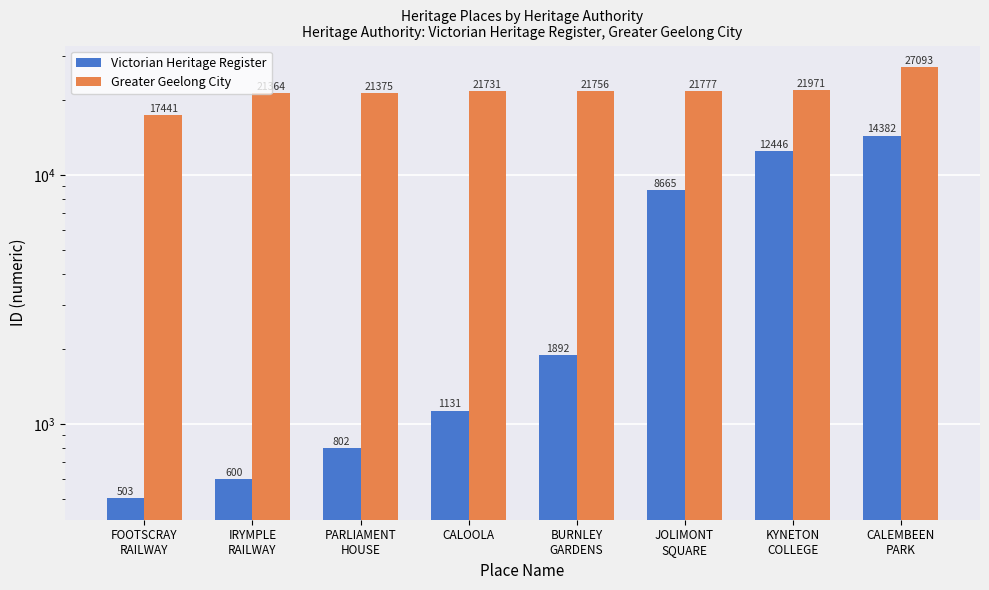

The value of Greater Geelong City at JOLIMONT
SQUARE is 10629. True or false?

False